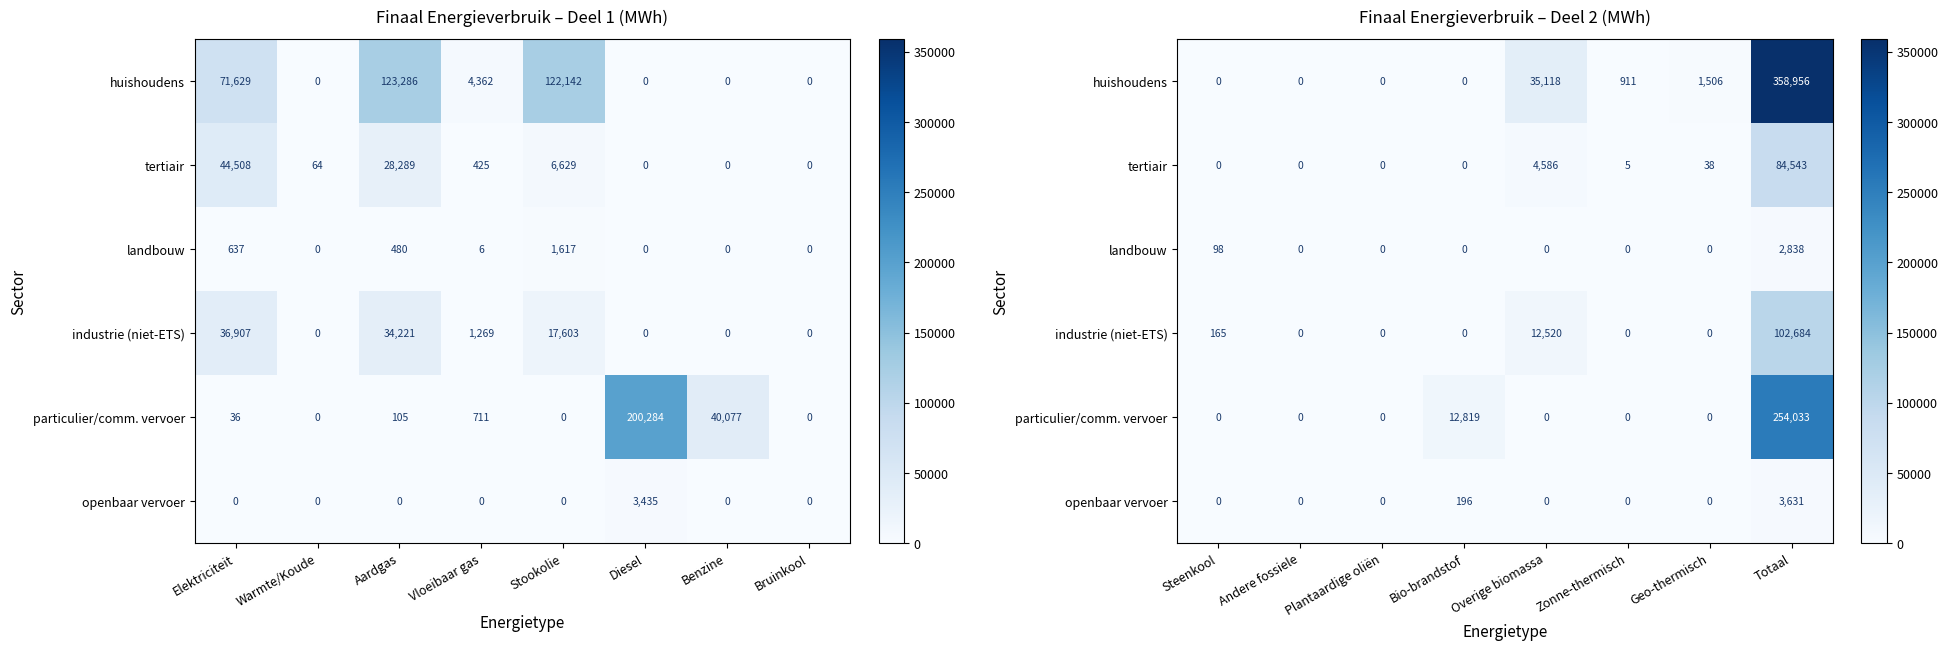

The particulier/comm. vervoer series shows 93262.9 at Geo-thermisch. True or false?

False